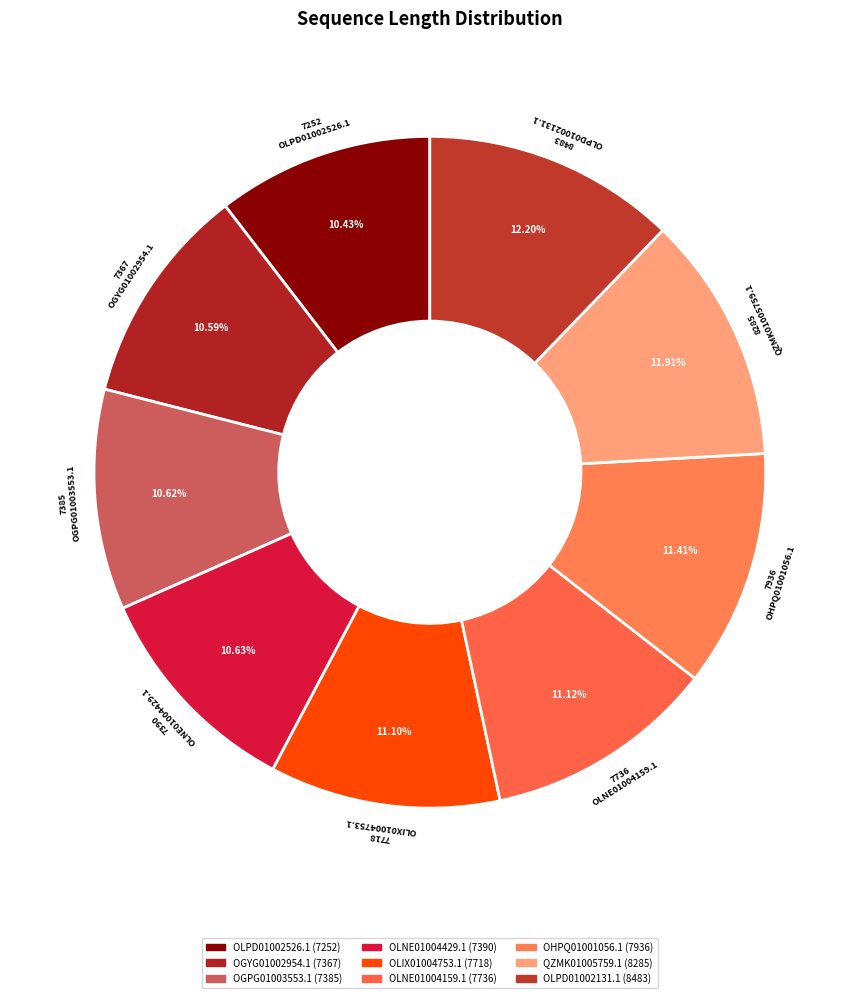

To the nearest percent, what portion does OLPD01002131.1 represent?

12%